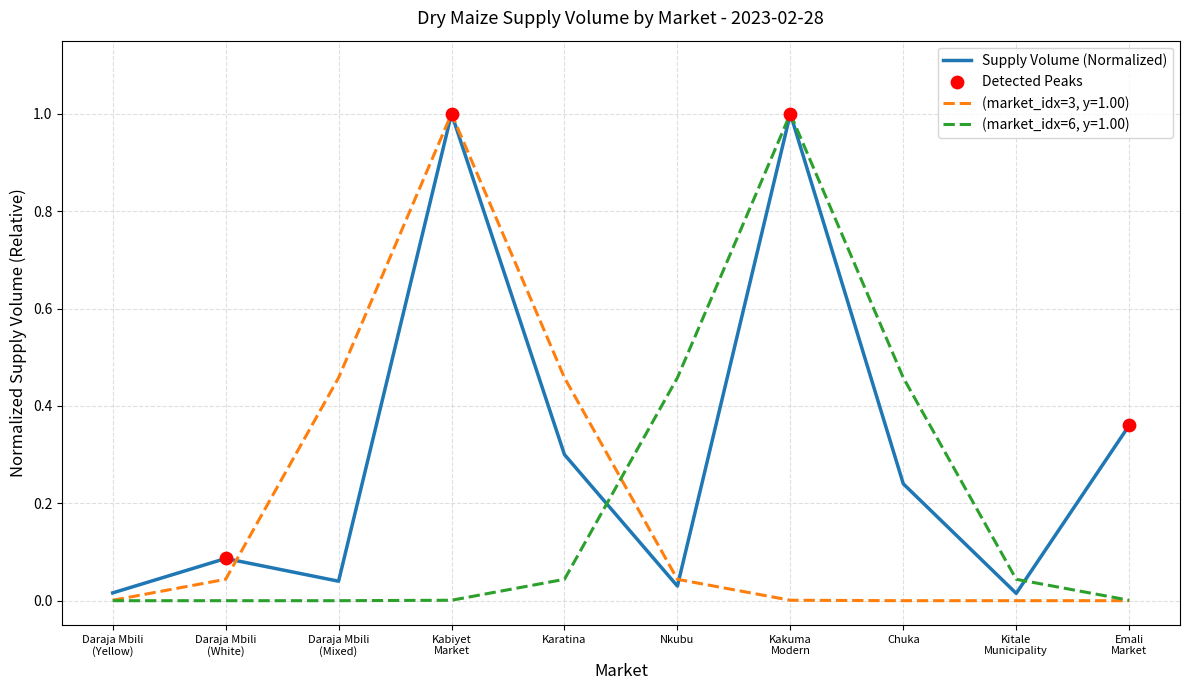

At Karatina, list the series in order from smallest to largest.

(market_idx=6, y=1.00), Supply Volume (Normalized), (market_idx=3, y=1.00)